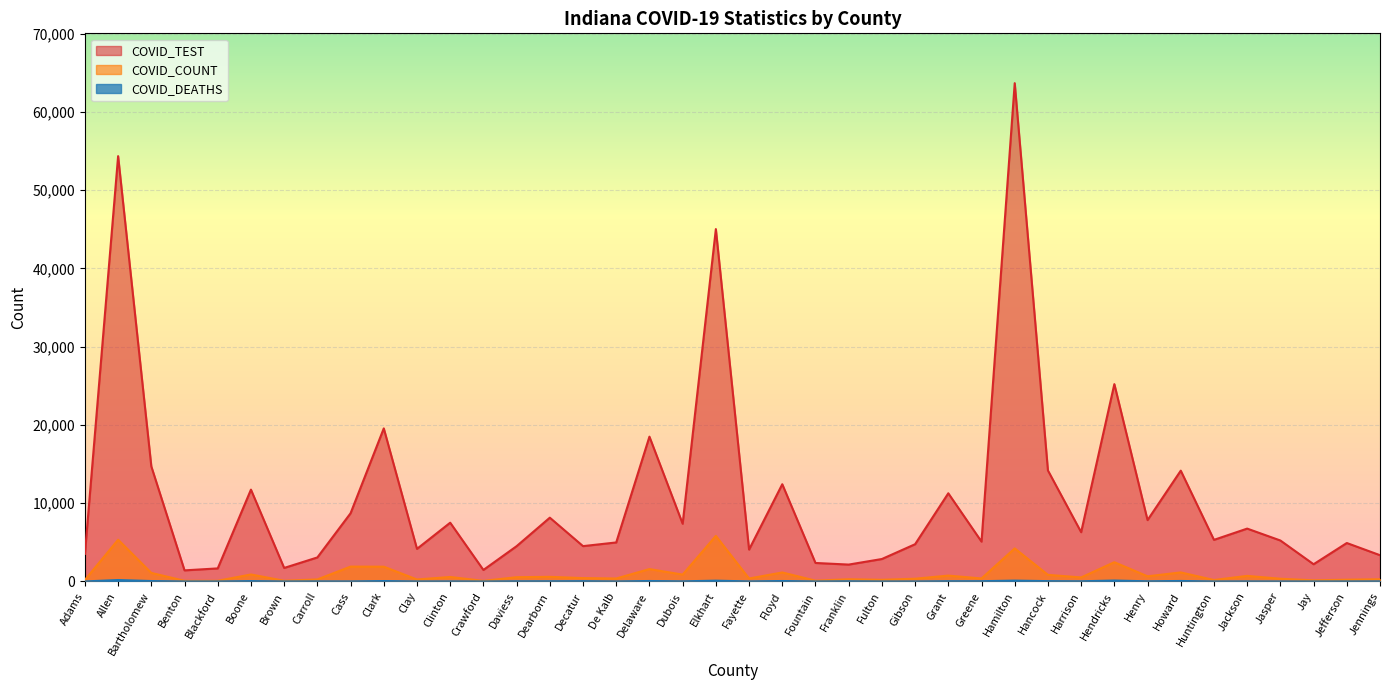

Between Fulton and Dubois, which is larger?

Dubois